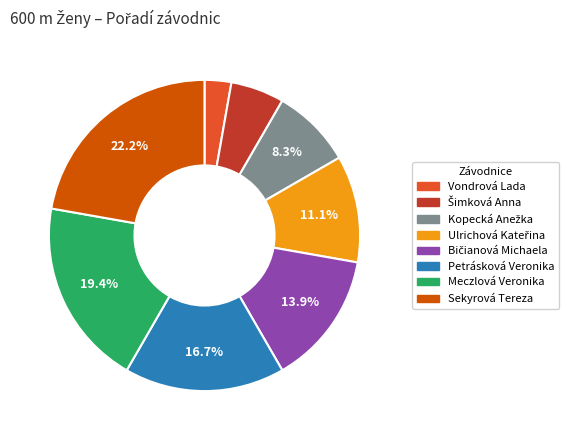

How much of the chart is everything except Meczlová Veronika?

80.6%